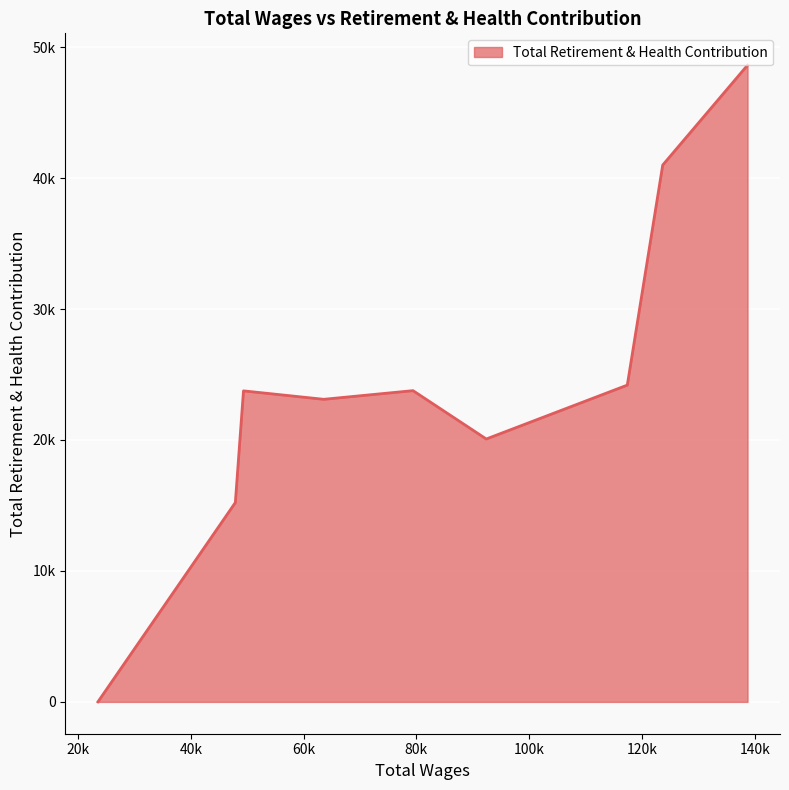

Does the chart have visible grid lines?

Yes